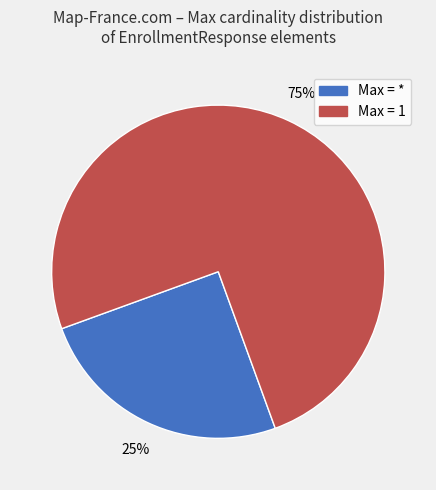

Is there any slice that represents more than half of the pie?

Yes